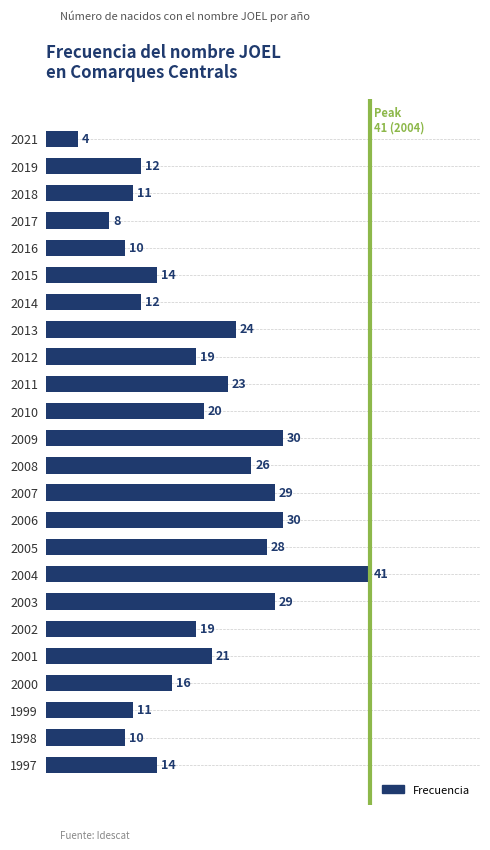

What is the value of the 15th bar from the top?

30